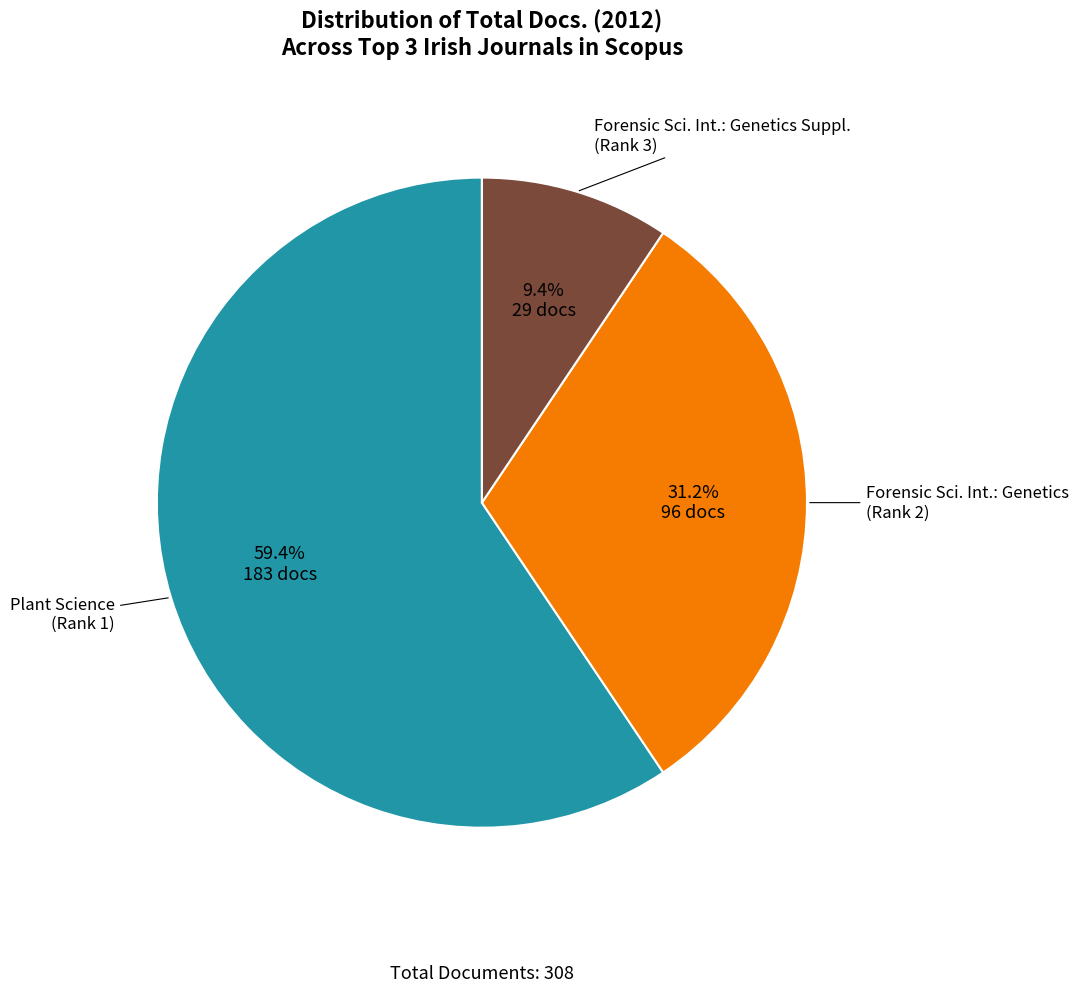

How much of the chart is everything except Plant Science (Rank 1)?

40.6%